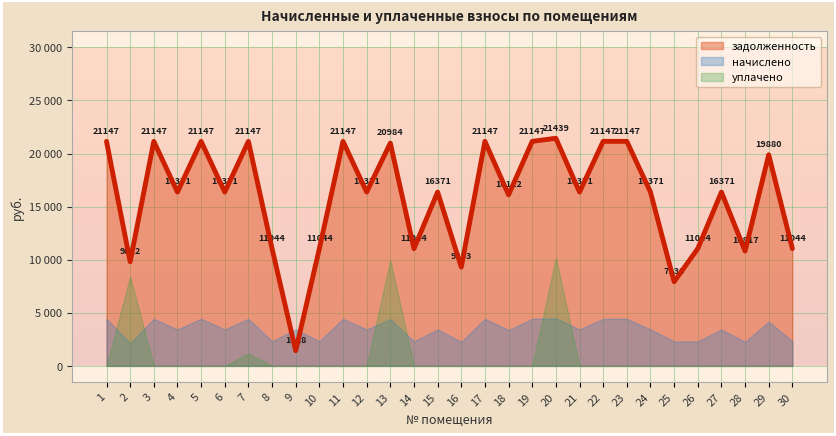

What are all the series names shown in the legend?

задолженность, начислено, уплачено